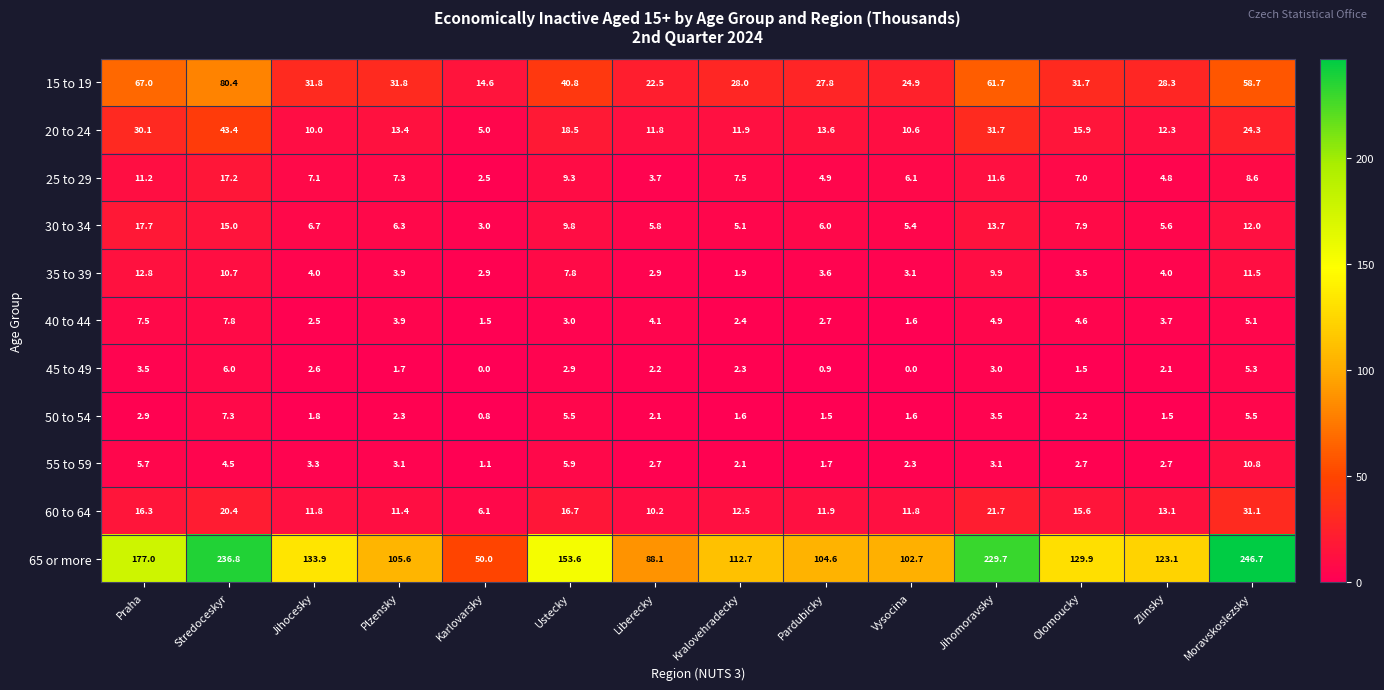

What is the total value across all series at Plzensky?

190.7